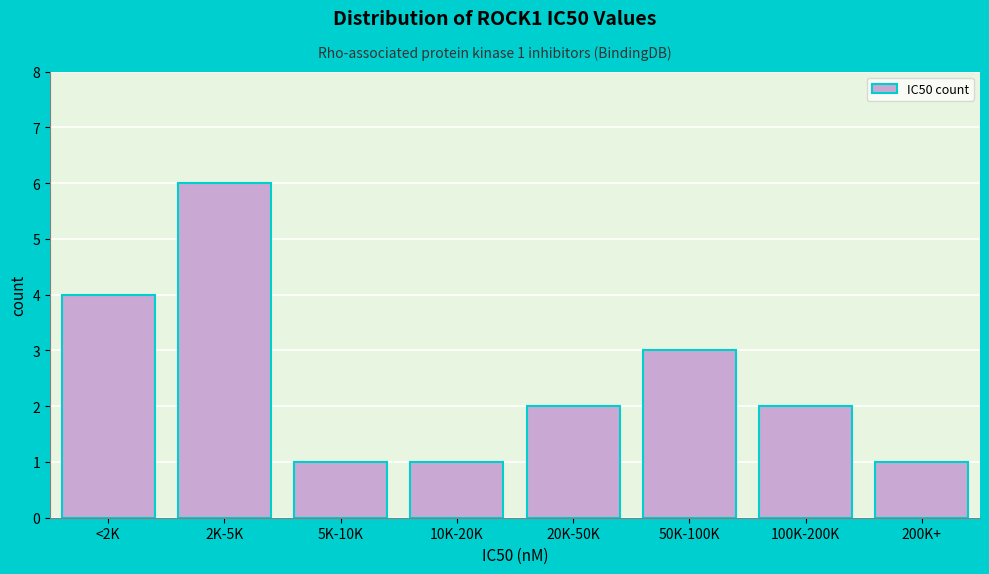

Reading right to left, what are all the values shown in this chart?

1	2	3	2	1	1	6	4